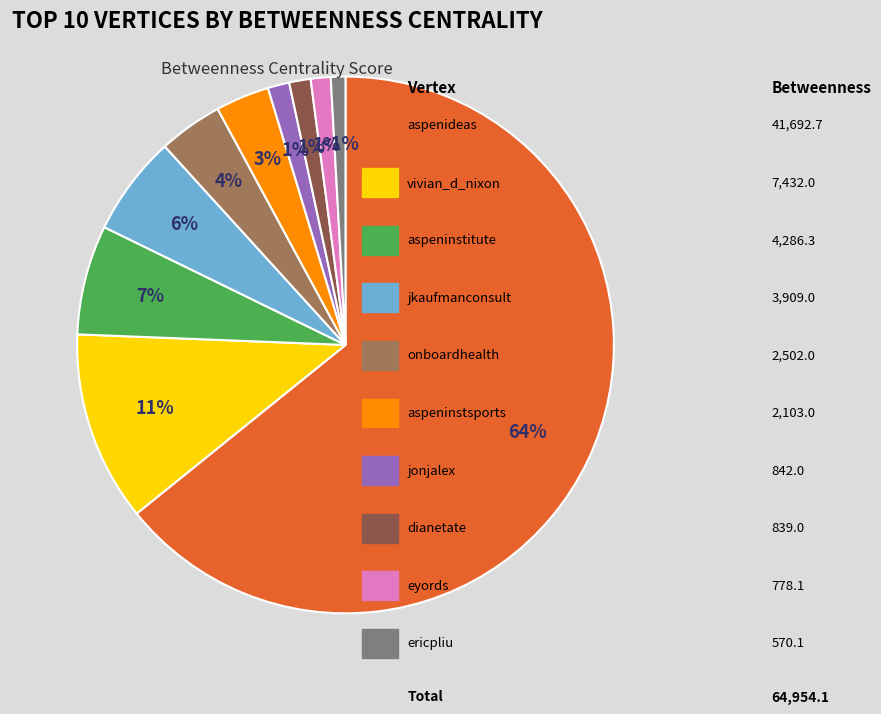

Is there a majority slice in this chart?

Yes